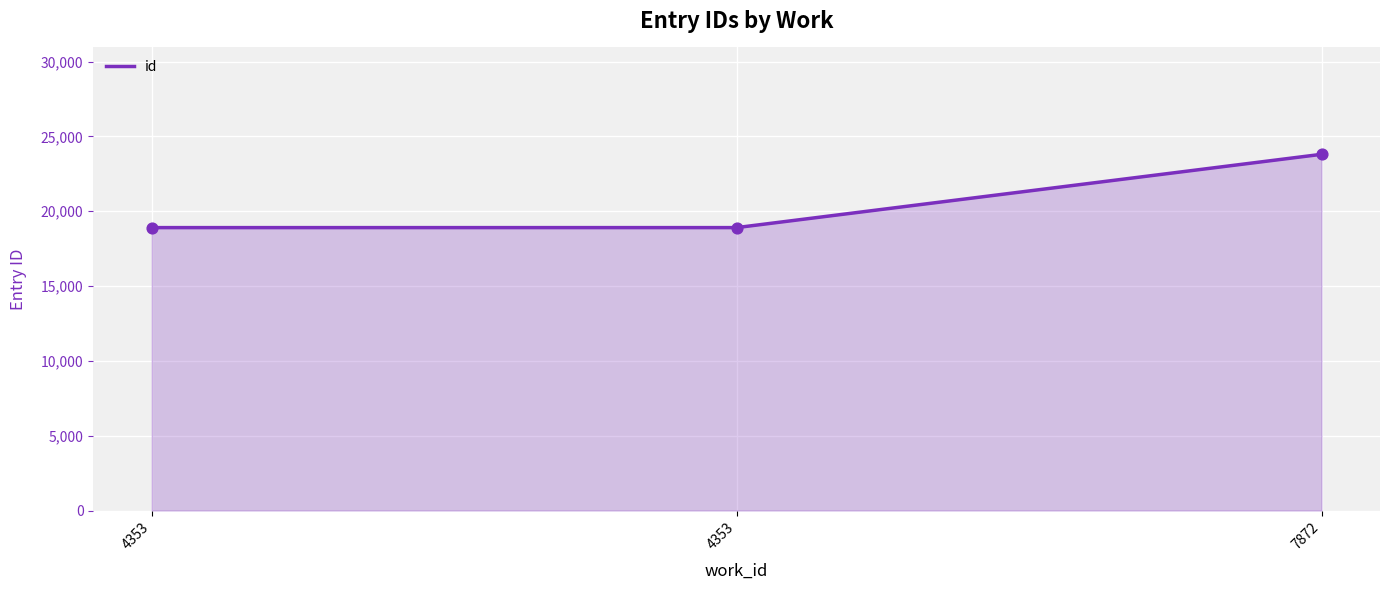

Between 4353 and 7872, which is larger?

7872